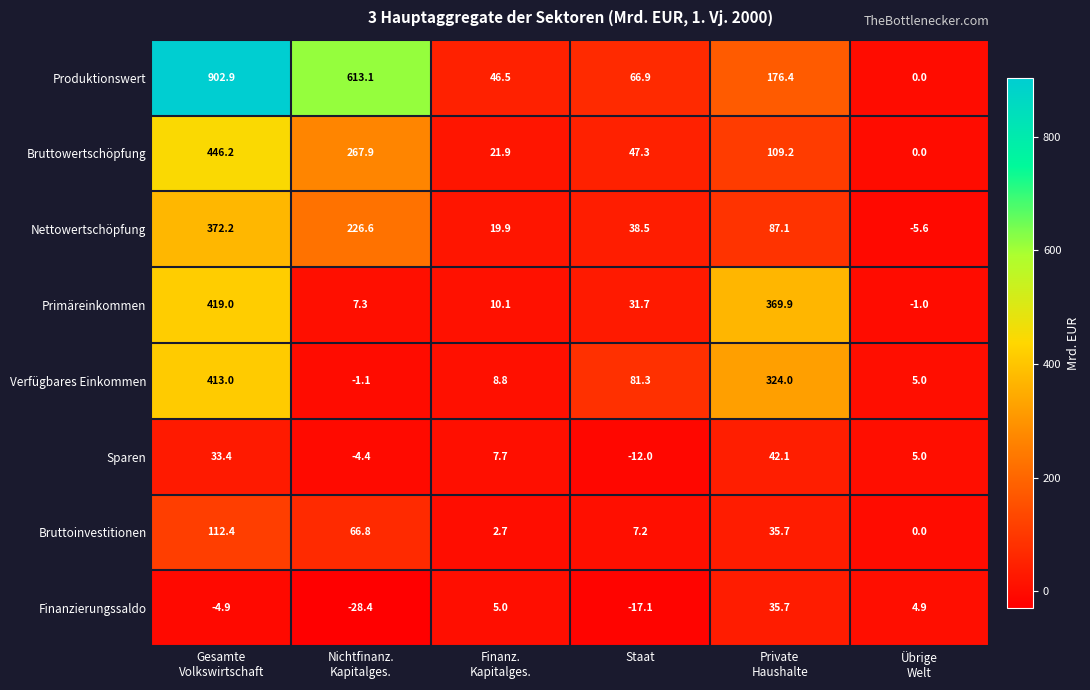

How many positive values does the Produktionswert series have?

5